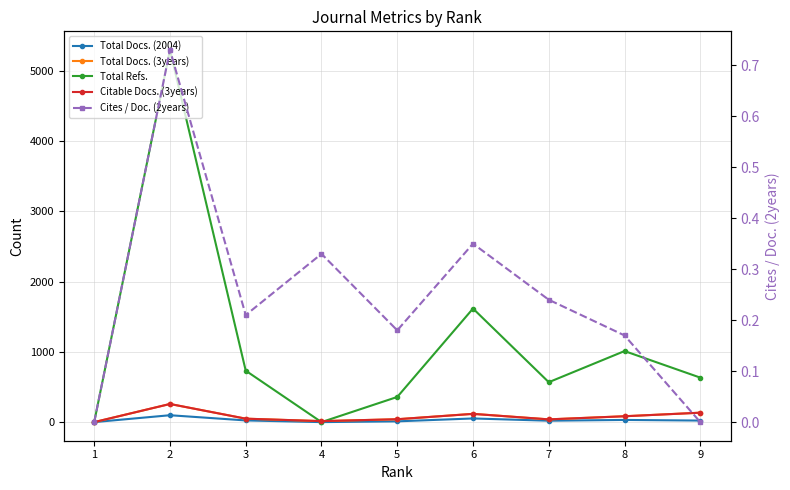

What is the sum of the Total Refs. values at 4 and 7?

568.0